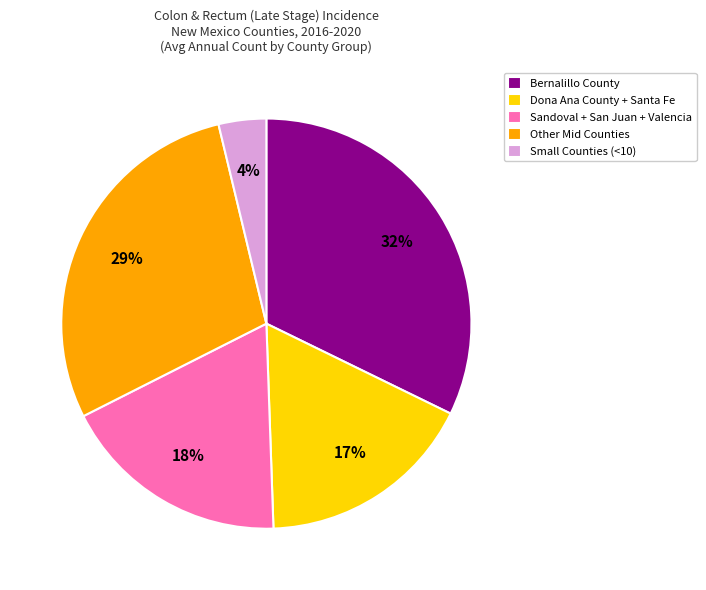

What percentage is the Bernalillo County slice, to the nearest percent?

32%